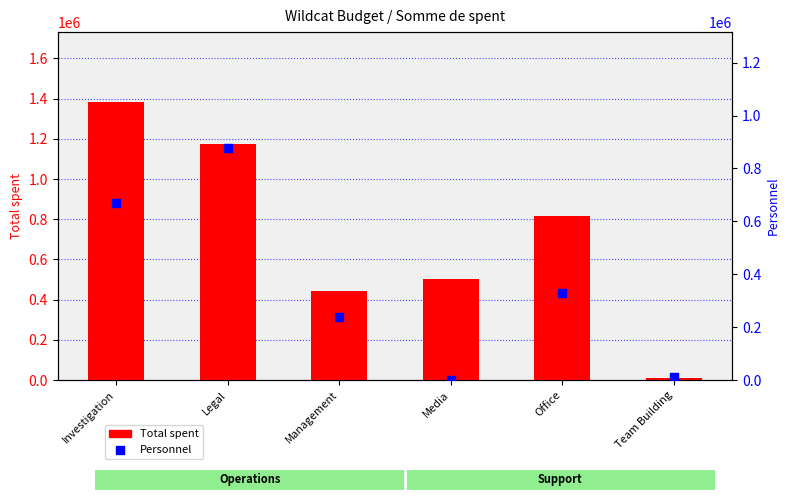

What are all the series names shown in the legend?

Total spent, Personnel